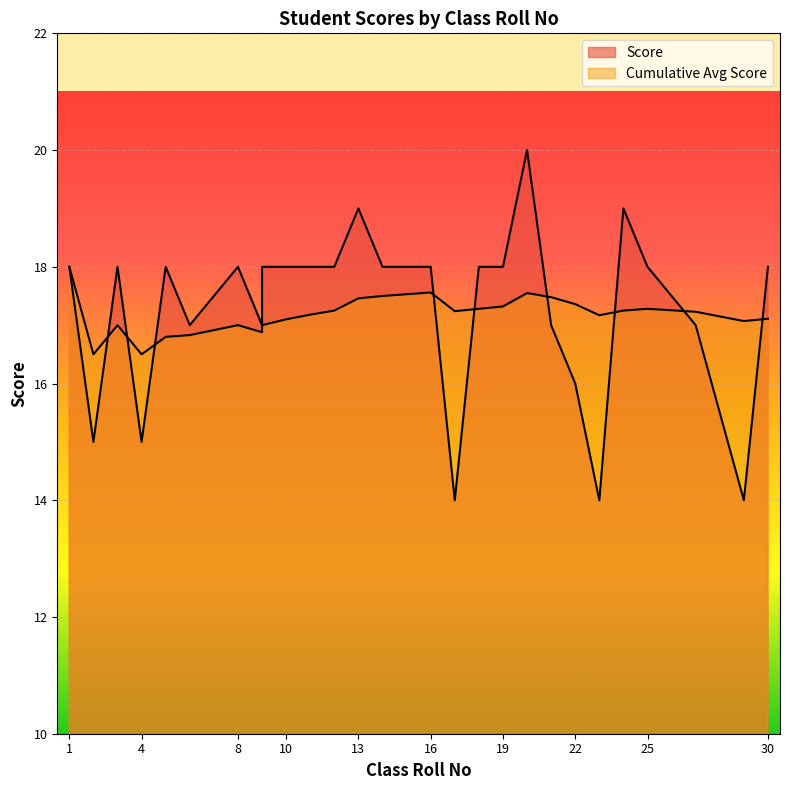

What is the approximate value of Cumulative Avg Score at 30?

17.1